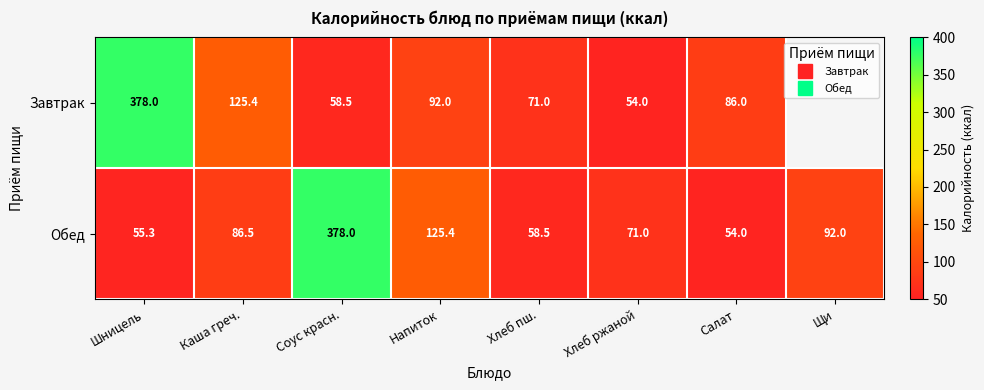

List the series in order of their overall mean, highest first.

Завтрак, Обед